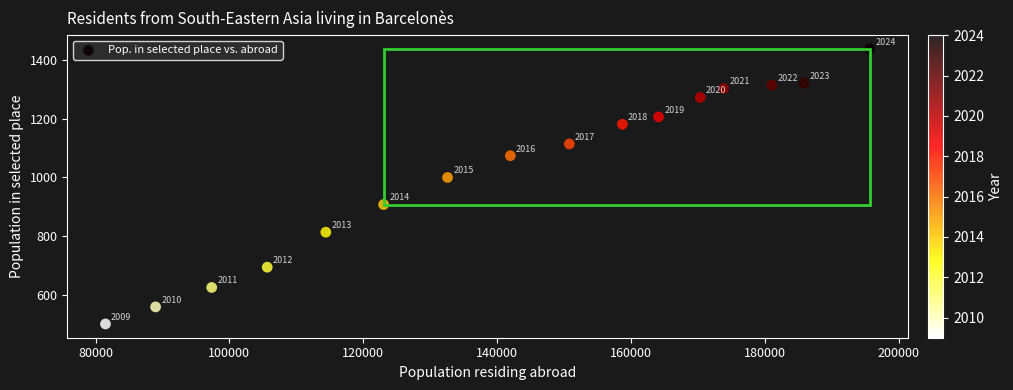

What is the range of X values (max minus min)?

114165